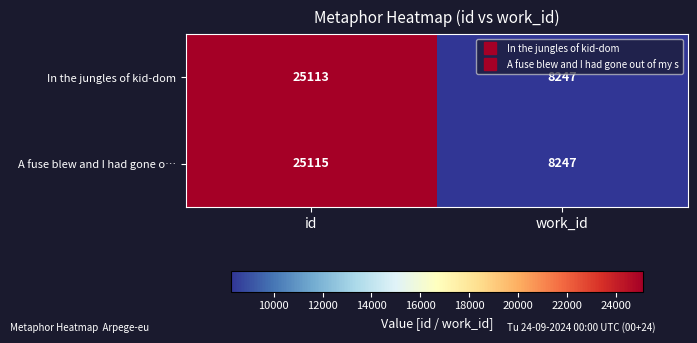

What is the difference between the highest and lowest values at id?

2